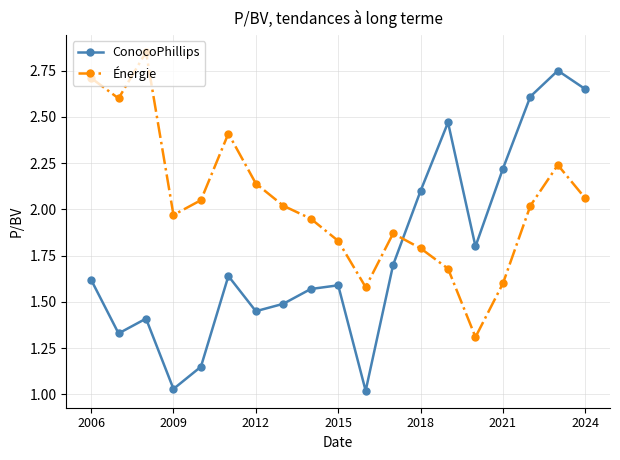

What is the sum of all ConocoPhillips values?

33.6